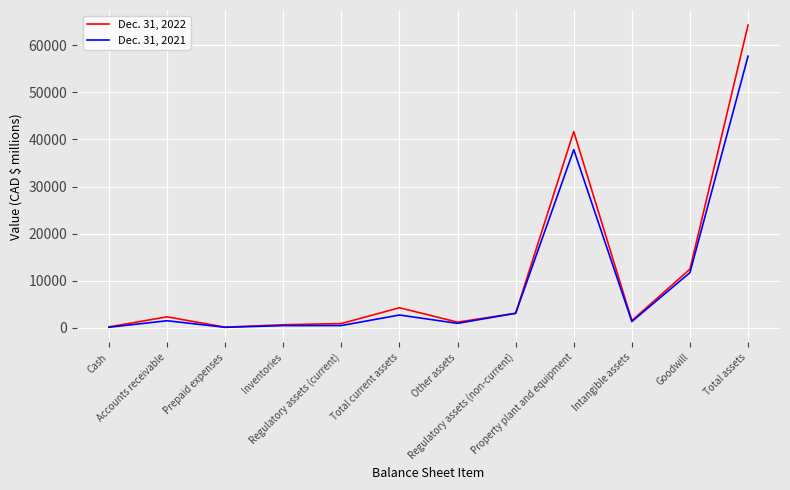

Does the chart display data point markers on the line(s)?

No